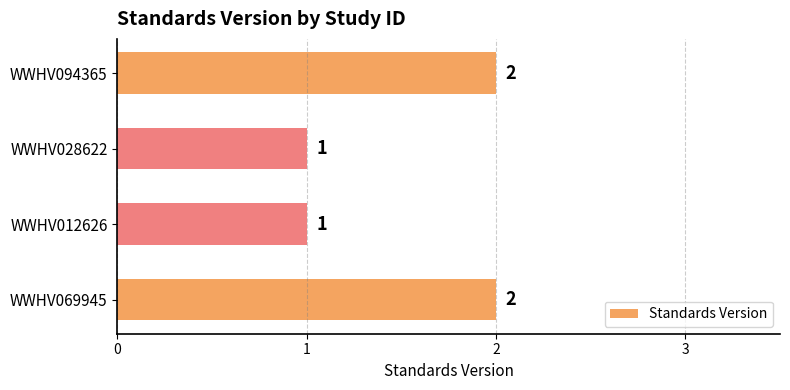

Reading bottom to top, what are all the values shown in this chart?

2	1	1	2